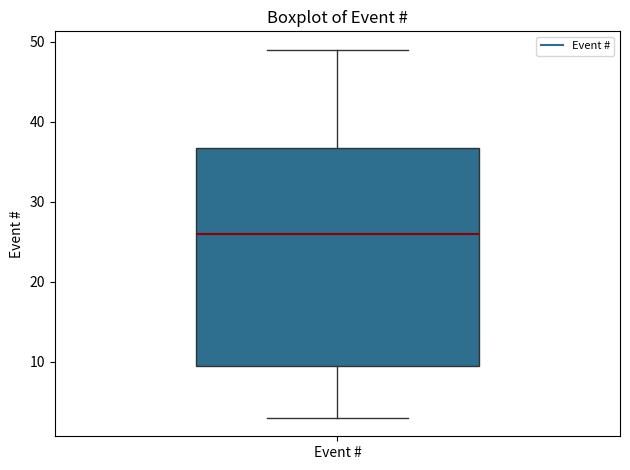

Read this box plot against the y-axis: the position of the median line, the range covered by the box, and the ends of both whiskers. The values are not printed on the chart, so give them approximately, as read against the axis.

median 26, box 10 to 37, whiskers 3 to 49